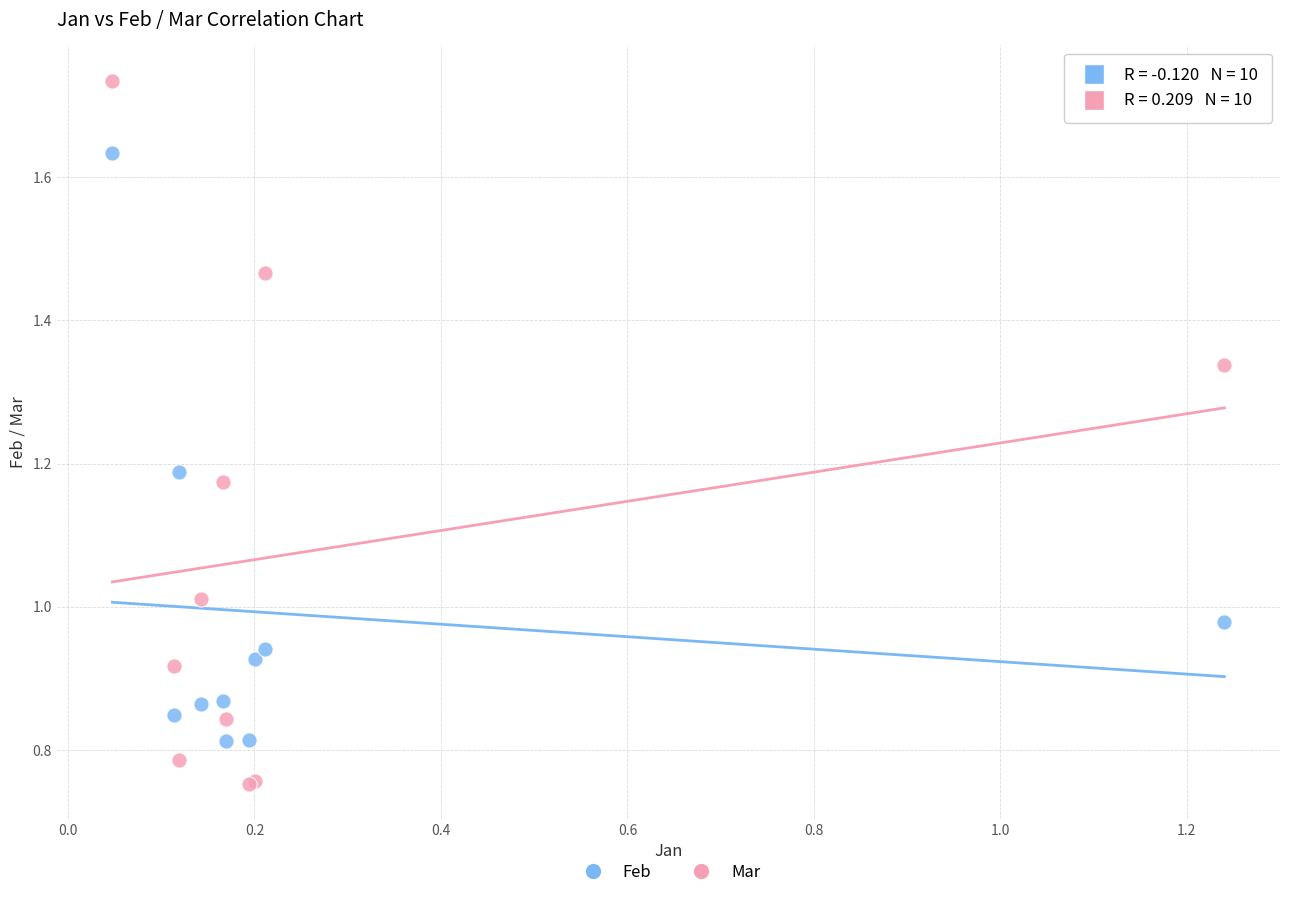

Which series reaches the maximum Y coordinate?

Mar